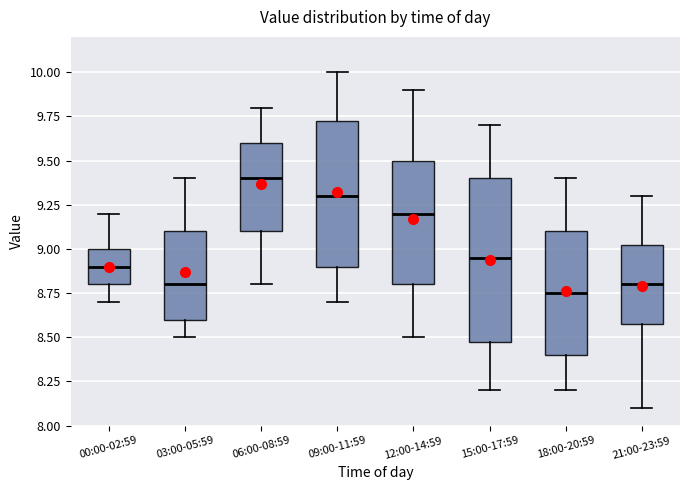

Comparing the boxes themselves (not the whiskers), which one is the tallest?

15:00-17:59